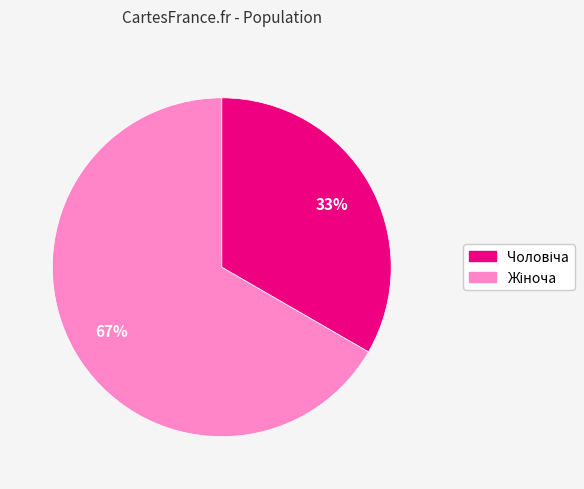

Count the number of slices in the pie.

2